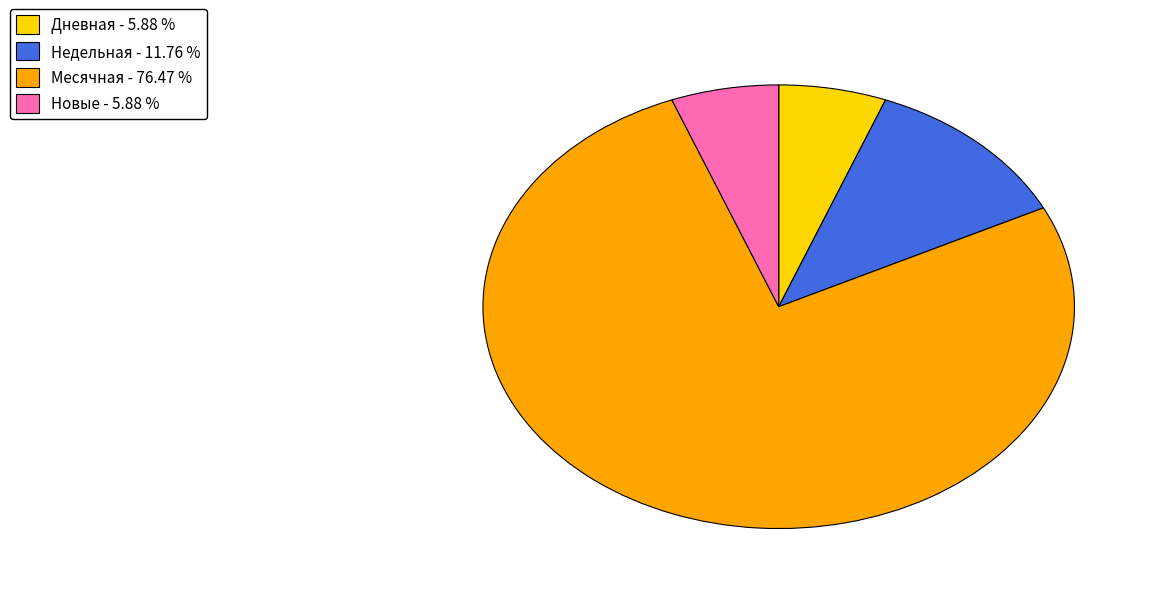

Between Месячная - 76.47 % and Новые - 5.88 %, which is larger?

Месячная - 76.47 %